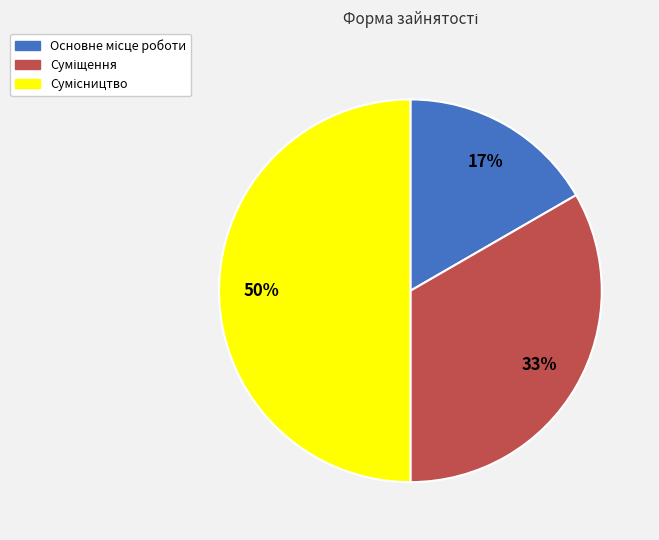

To the nearest percent, what is the difference between the largest and smallest slice percentages?

33%